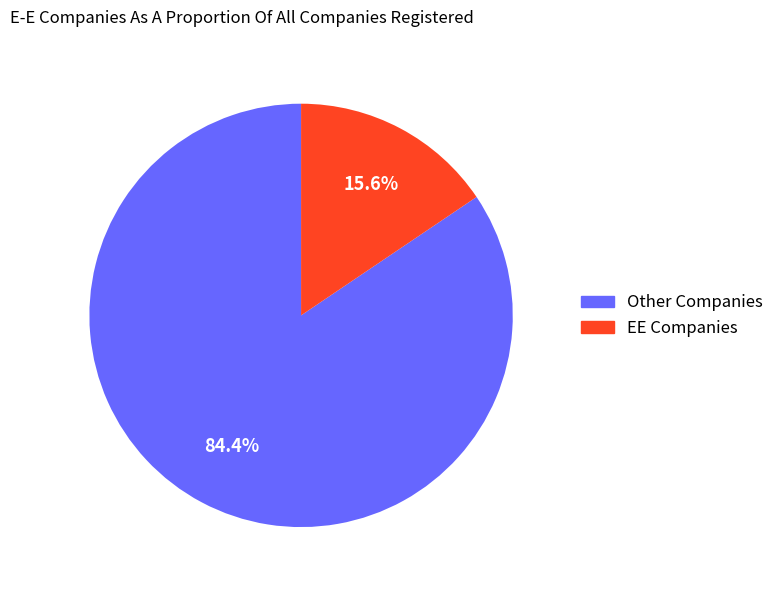

Rank the categories by value from highest to lowest.

Other Companies, EE Companies